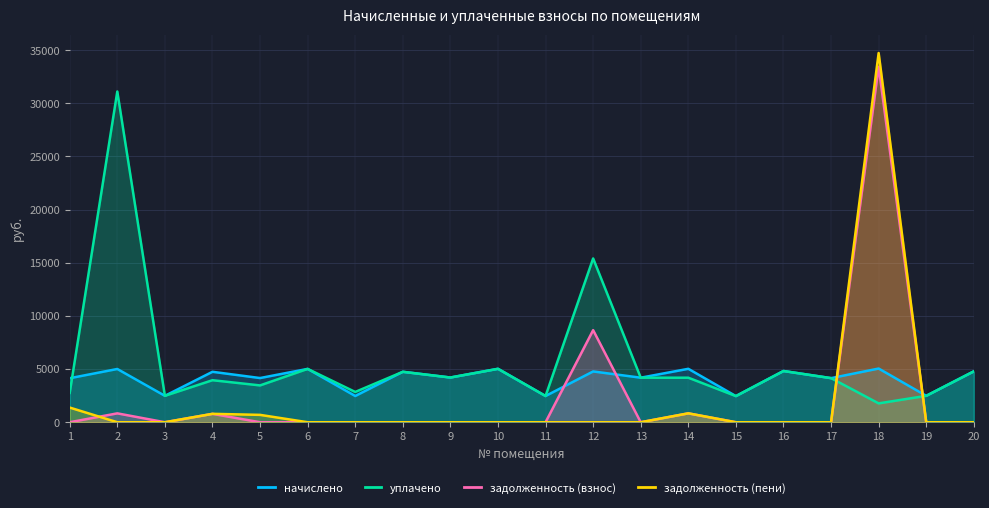

Where is уплачено nearest to the value 16442?

12